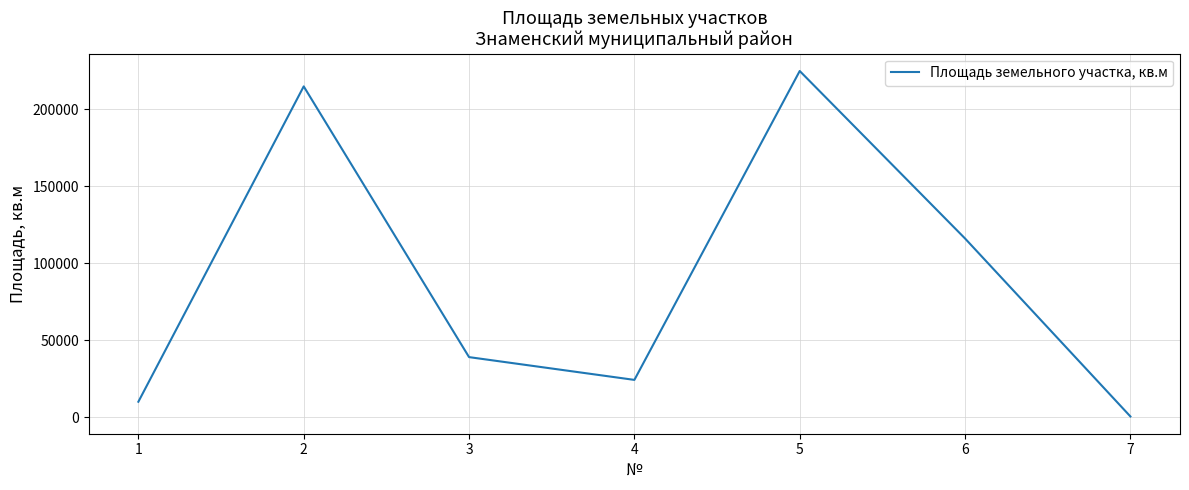

At which category does the data reach its first local valley?

4